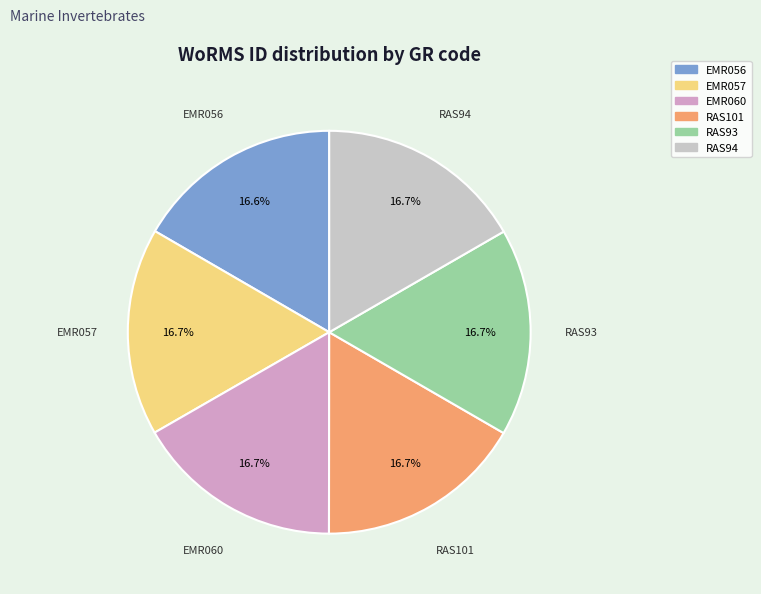

Is the sum of EMR057 and RAS94 greater than half?

No